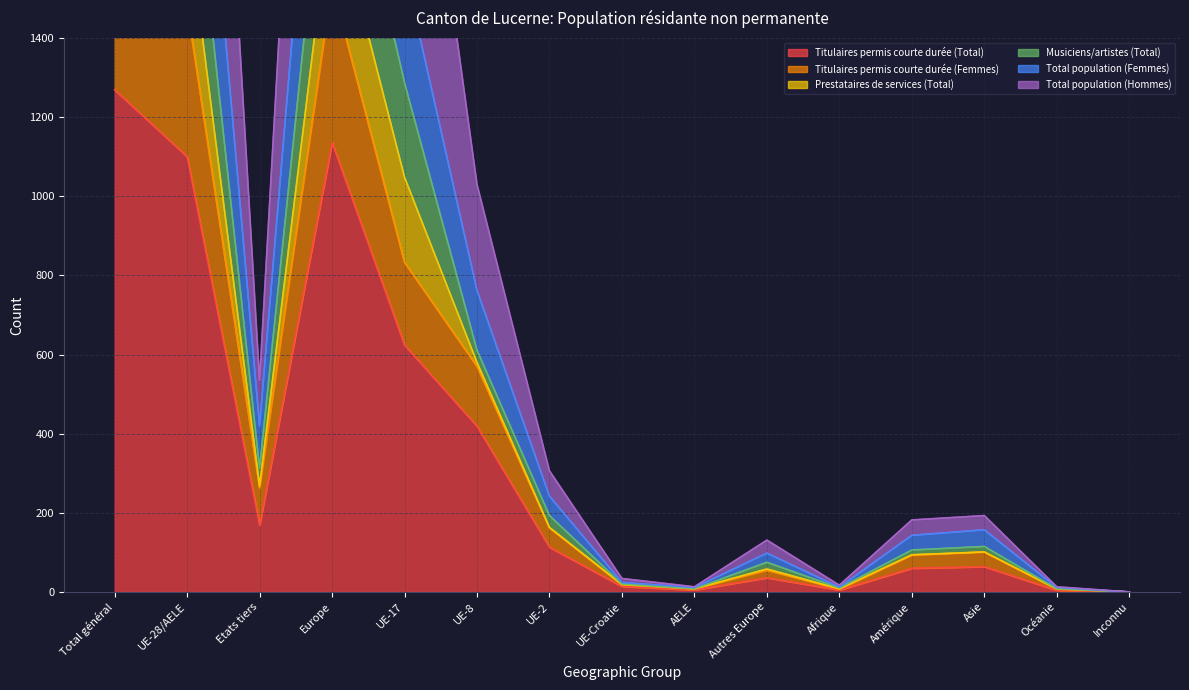

What is the label of the 13th point from the right?

Etats tiers